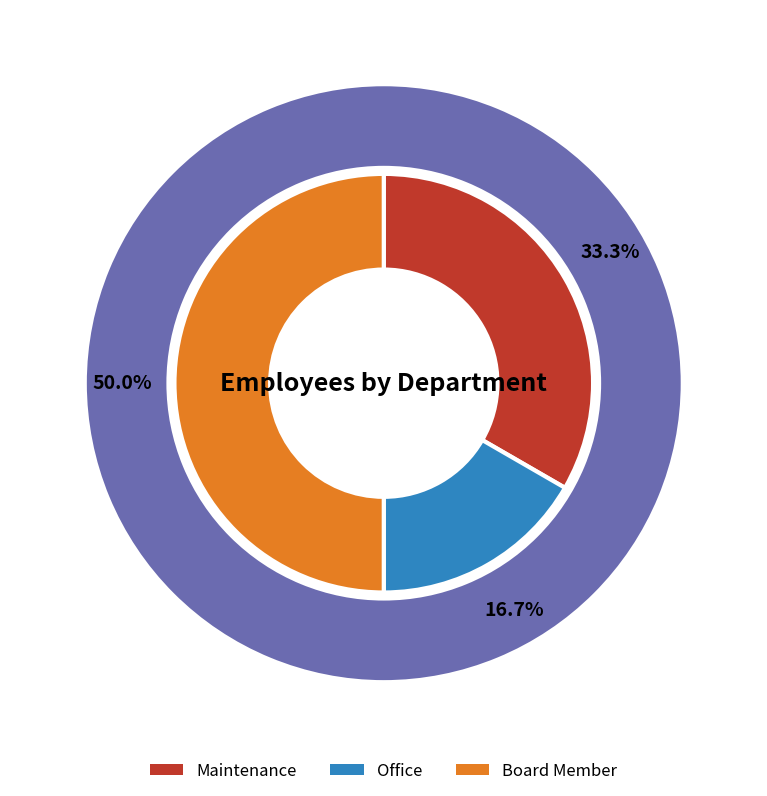

Does Board Member account for over 50% of the chart?

No